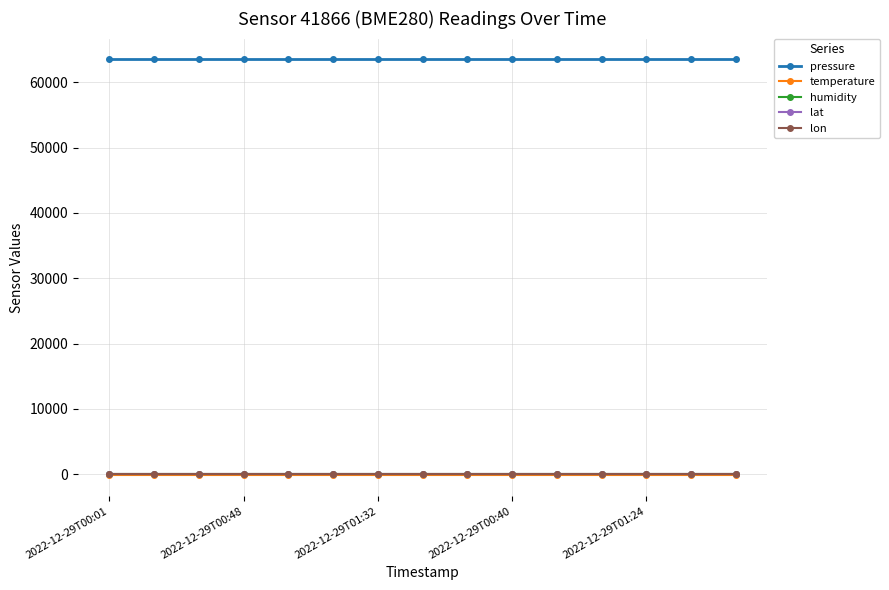

True or false: pressure and lon cross at least once.

False